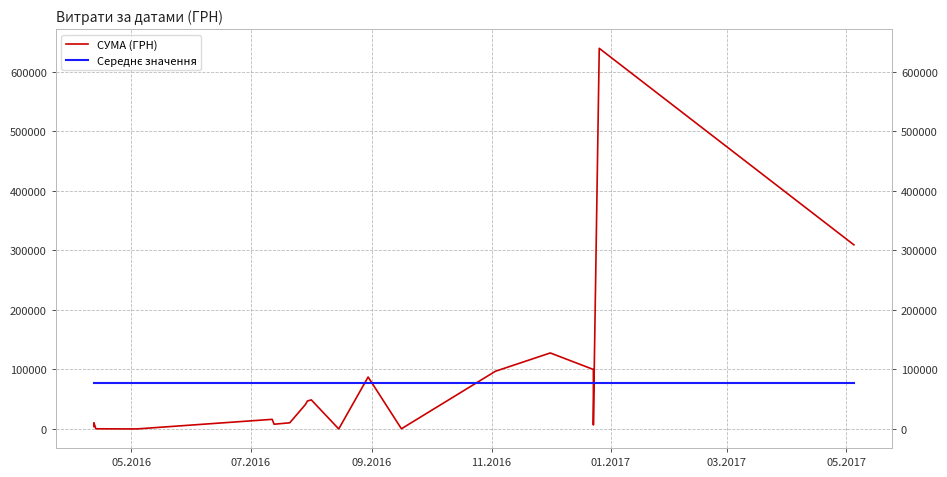

How many lines are shown in the chart?

2